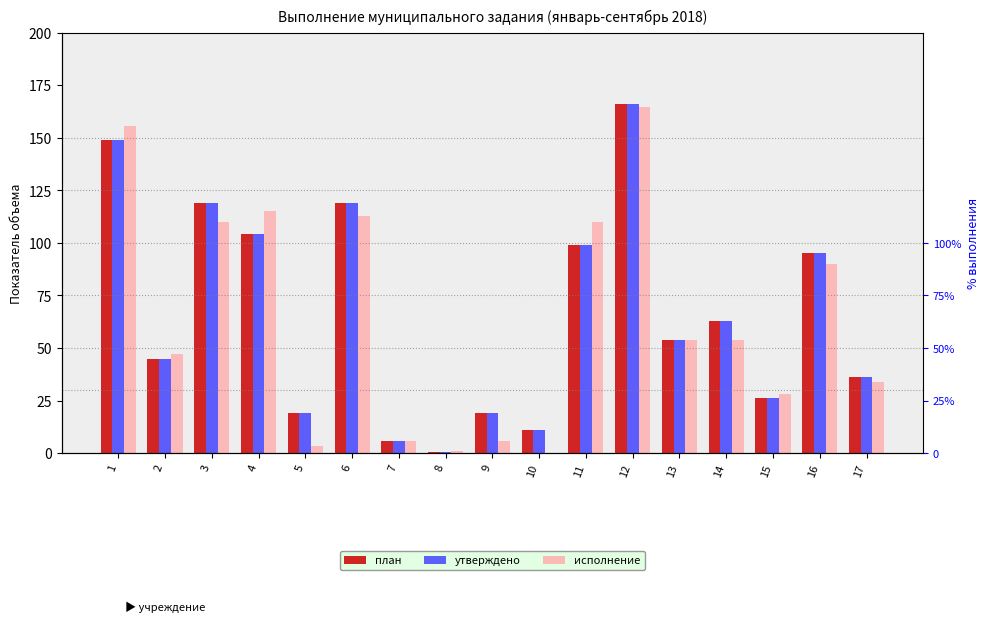

Which series has the largest total across all categories?

план